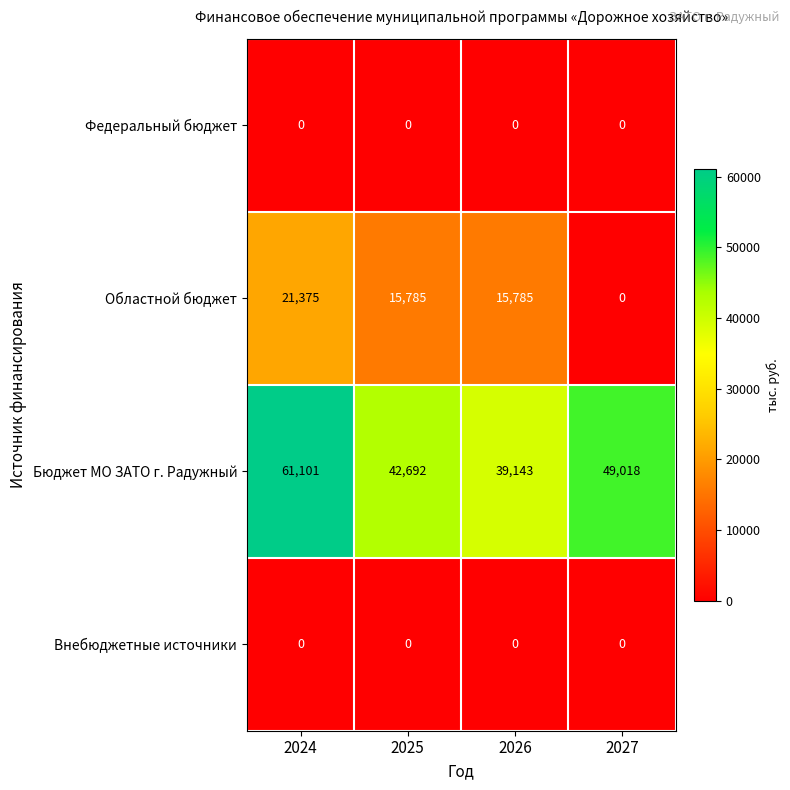

Reading left to right, transcribe all the data shown in this chart.

Федеральный бюджет: 2024=0	2025=0	2026=0	2027=0
Областной бюджет: 2024=21375	2025=15785	2026=15785	2027=0
Бюджет МО ЗАТО г. Радужный: 2024=61101	2025=42692	2026=39143	2027=49018
Внебюджетные источники: 2024=0	2025=0	2026=0	2027=0